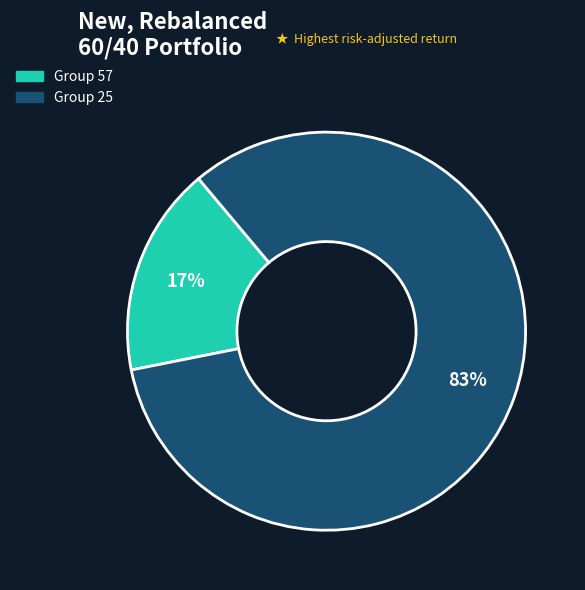

To the nearest percent, what is the difference between the largest and smallest slice percentages?

66%